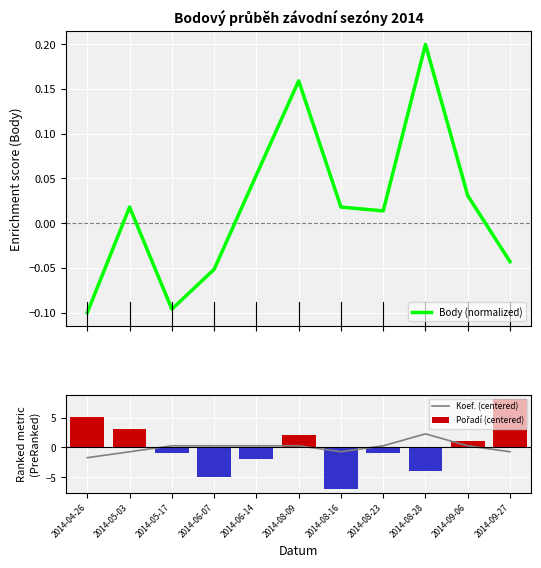

What are all the series names shown in the legend?

Body (normalized), Koef. (centered), Pořadí (centered)